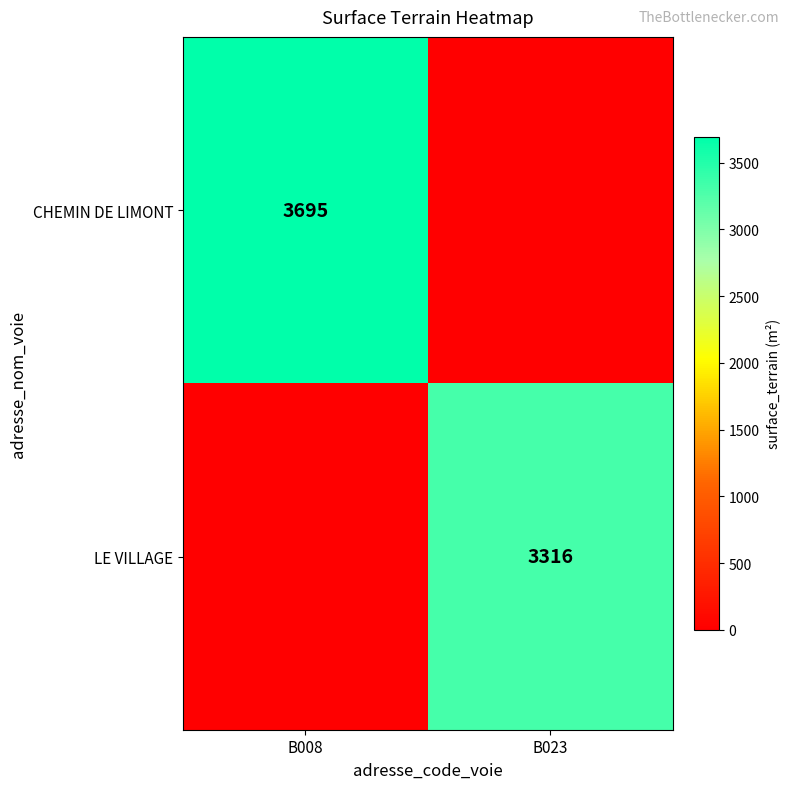

What is the spread (max minus min) of values at B023?

3316